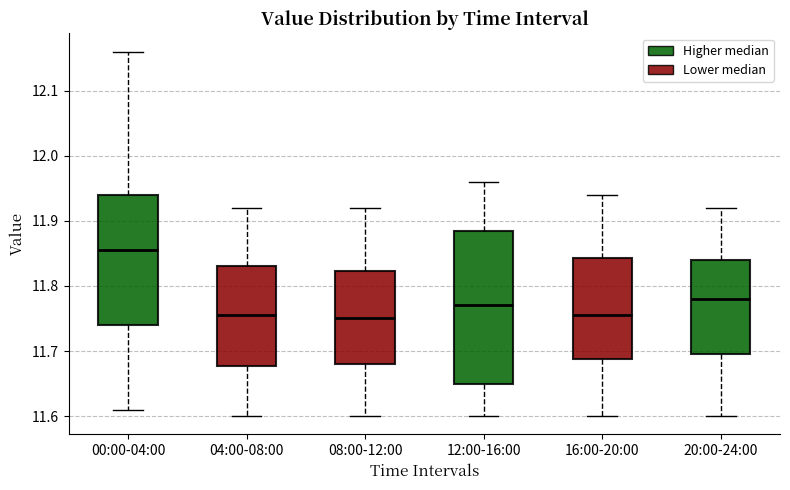

Which box has the highest median line?

00:00-04:00